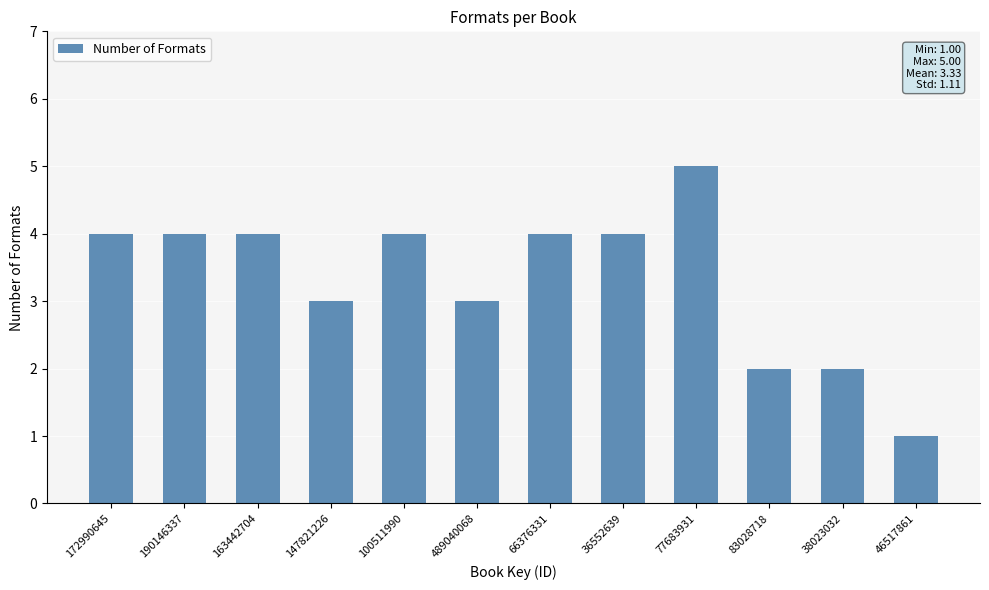

Approximately how many times larger is the value at 163442704 compared to 83028718?

2.0